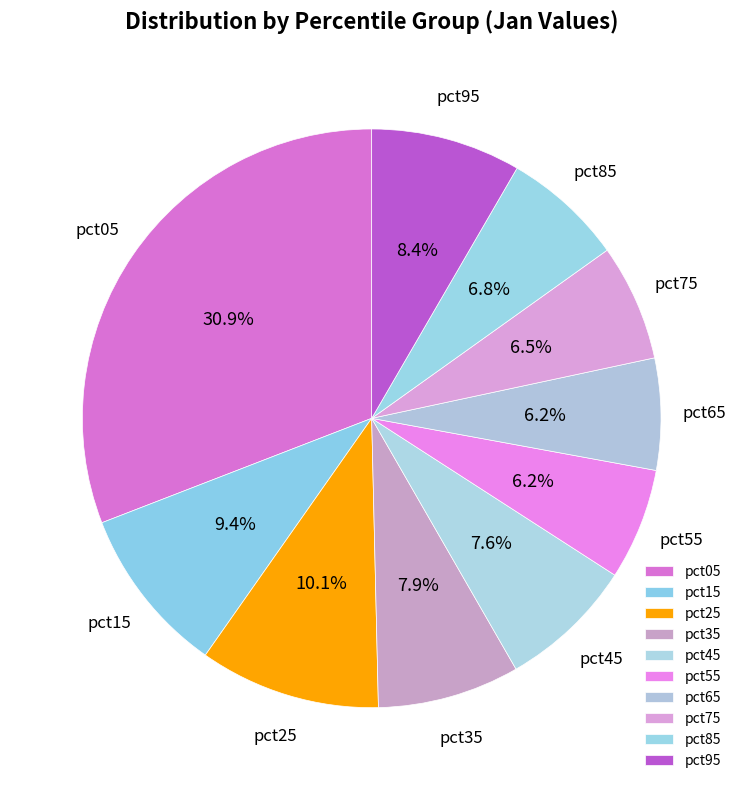

How many segments does this pie chart have?

10